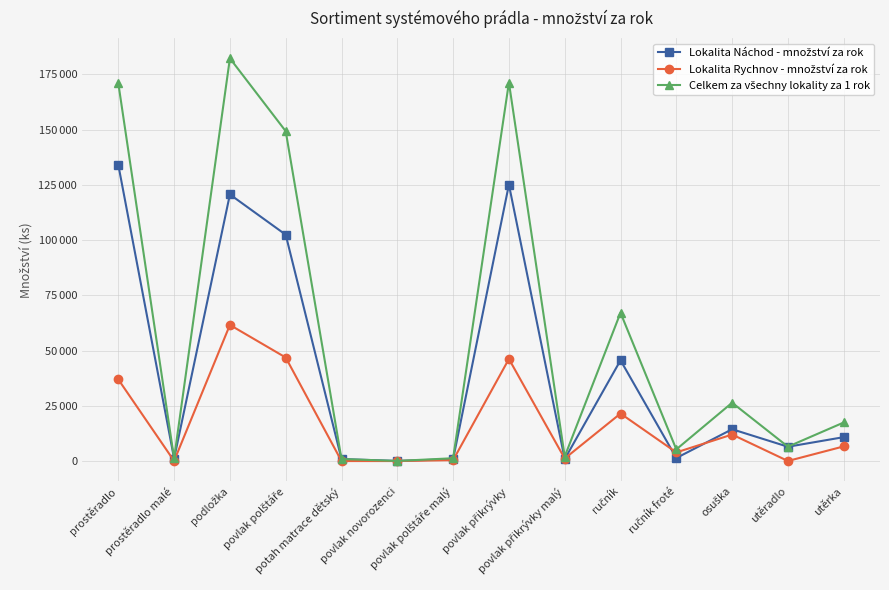

What is the difference between the Lokalita Náchod - množství za rok values at ručník and prostěradlo?

88473